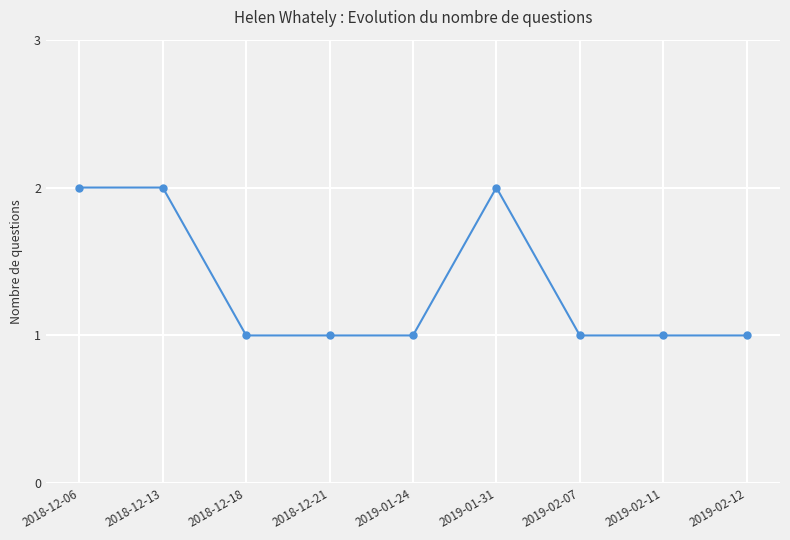

What is the label of the 3rd point from the left?

2018-12-18